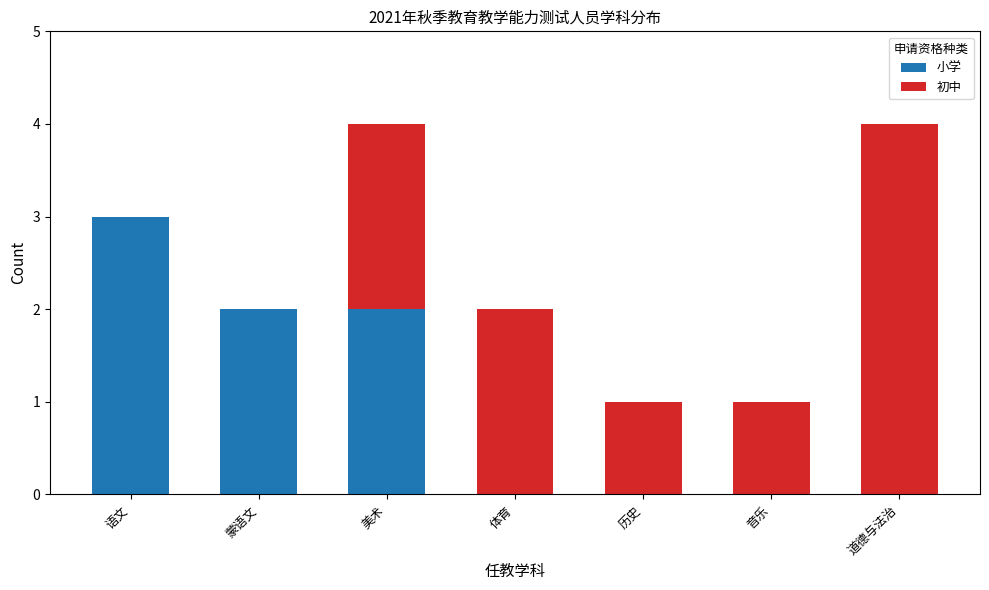

Are the bars grouped side by side (vs. stacked)?

No